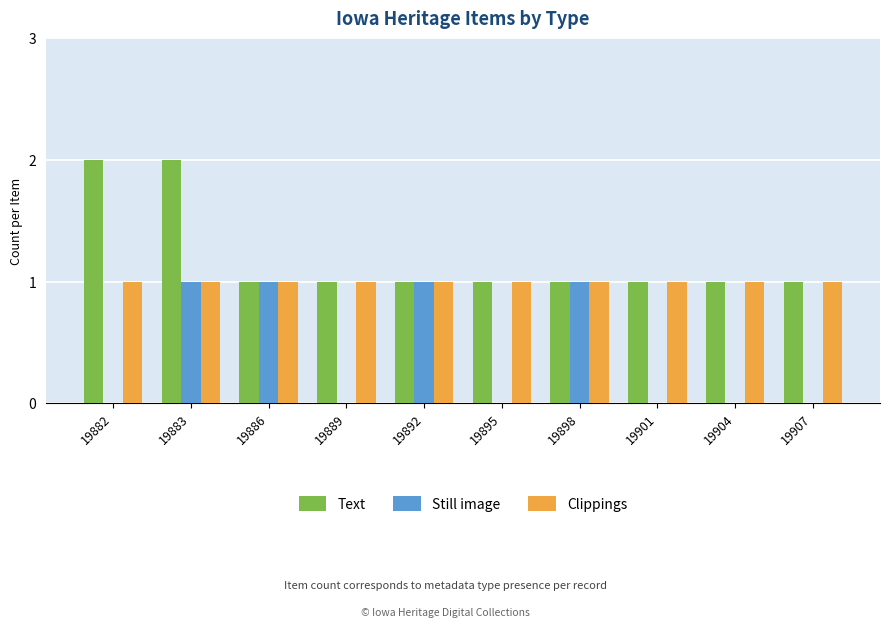

Which series has the largest total across all categories?

Text